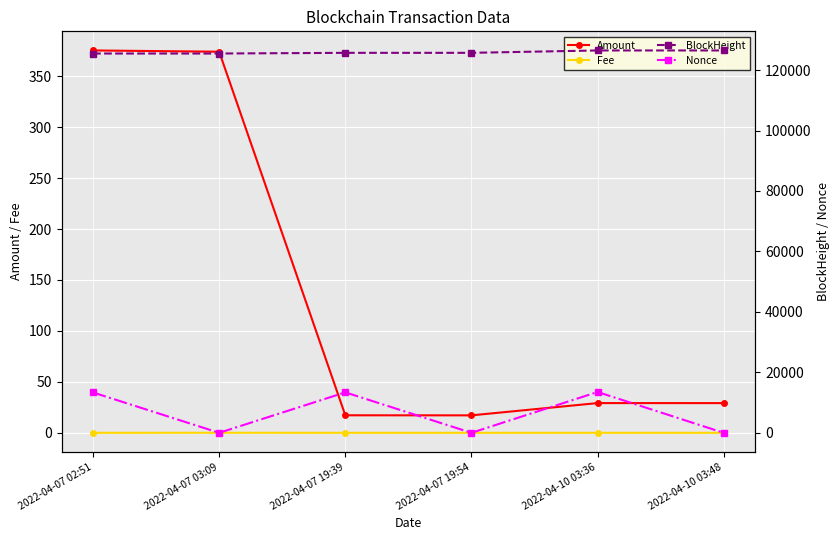

What is the approximate value of Nonce at 2022-04-07 19:54?

1.0